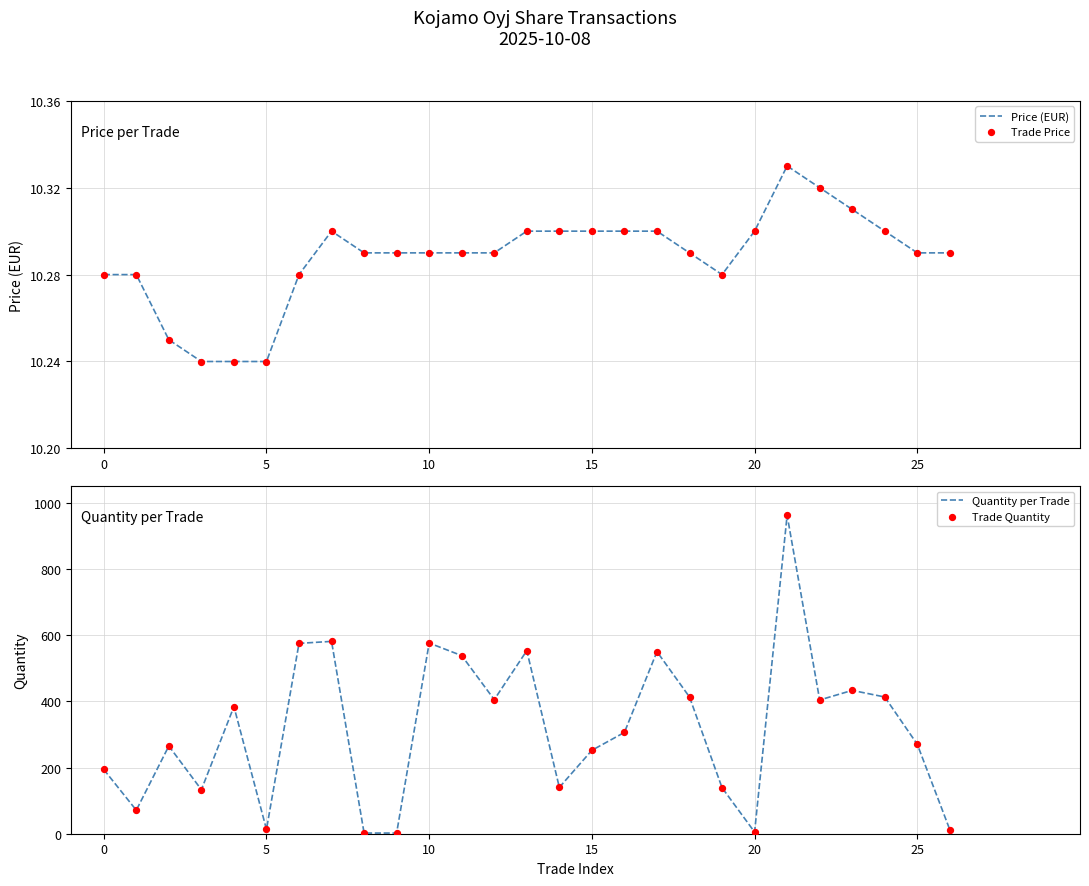

Which series has the largest Y range (max minus min)?

Quantity per Trade